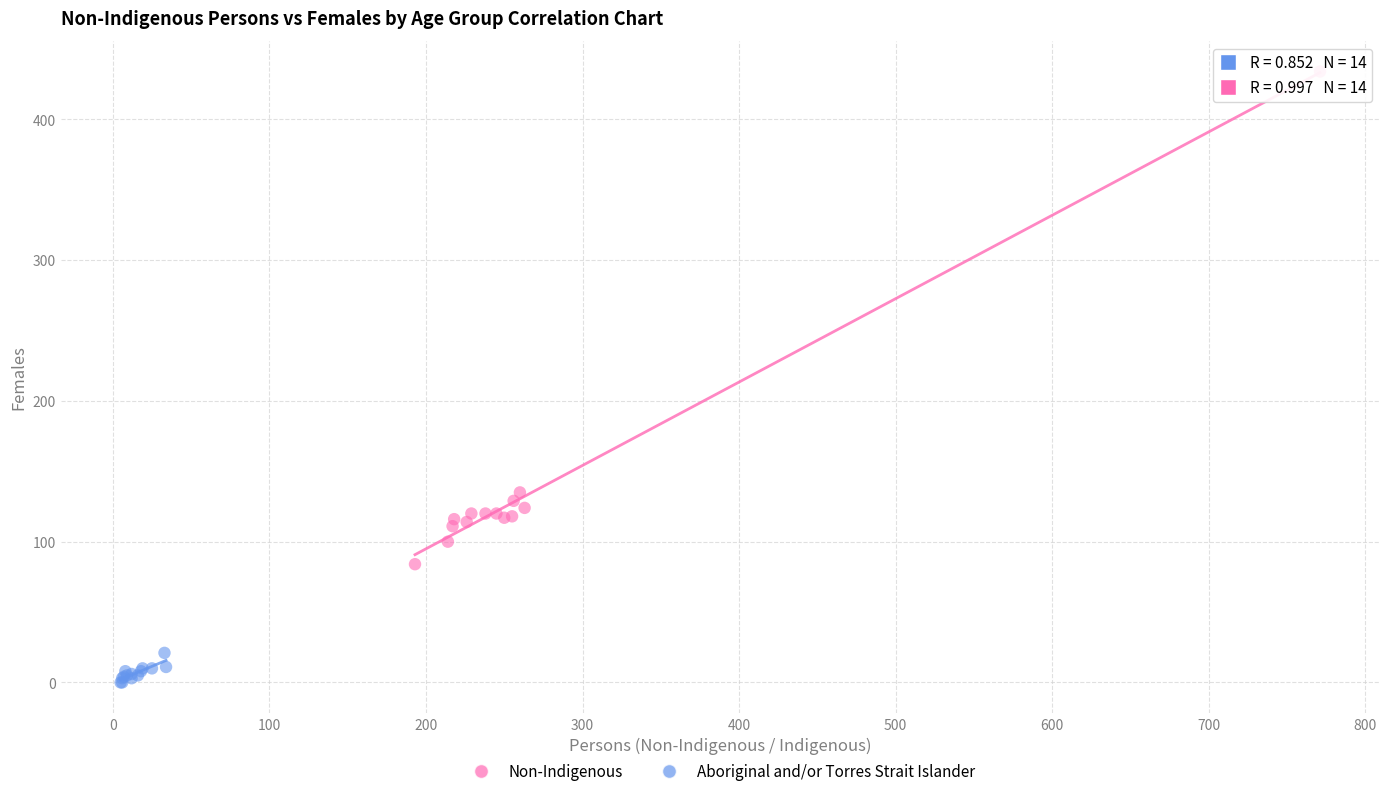

Which series contains the lowest Y value?

Aboriginal and/or Torres Strait Islander